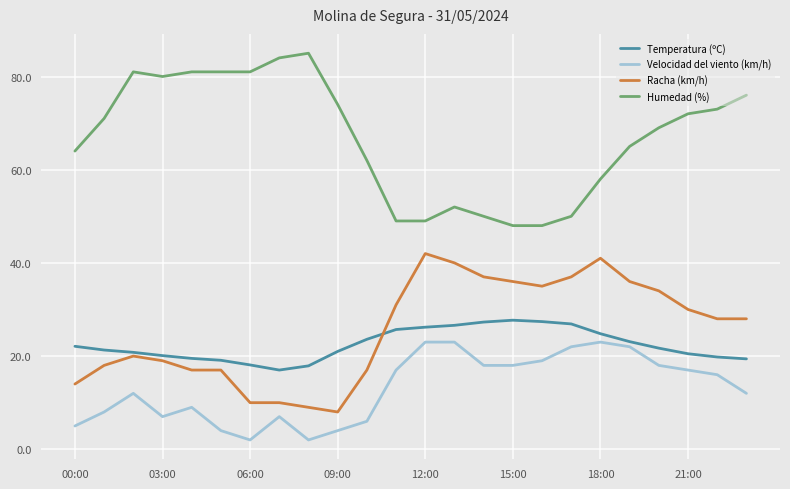

List the series in order of their peak value, highest first.

Humedad (%), Racha (km/h), Temperatura (ºC), Velocidad del viento (km/h)